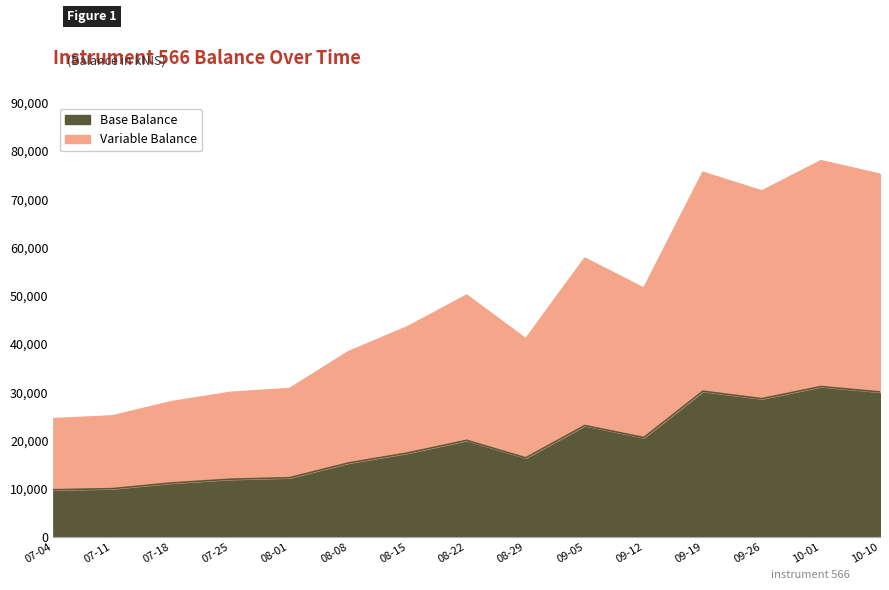

How many values are below 17439?

7